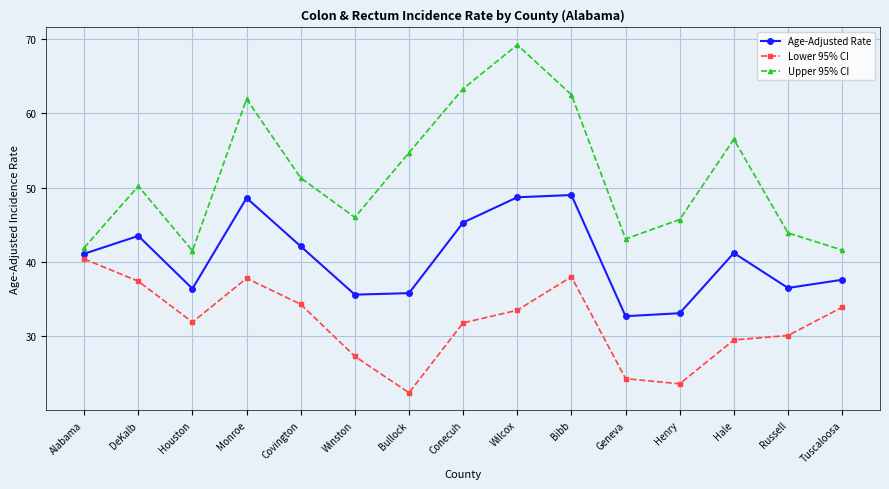

Rank the series by their average value, from highest to lowest.

Upper 95% CI, Age-Adjusted Rate, Lower 95% CI